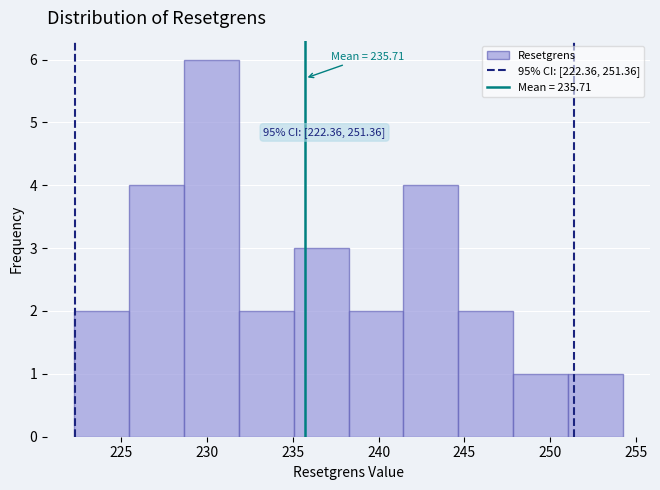

Over which range of the x-axis is the bar tallest?

228.5 to 232.0